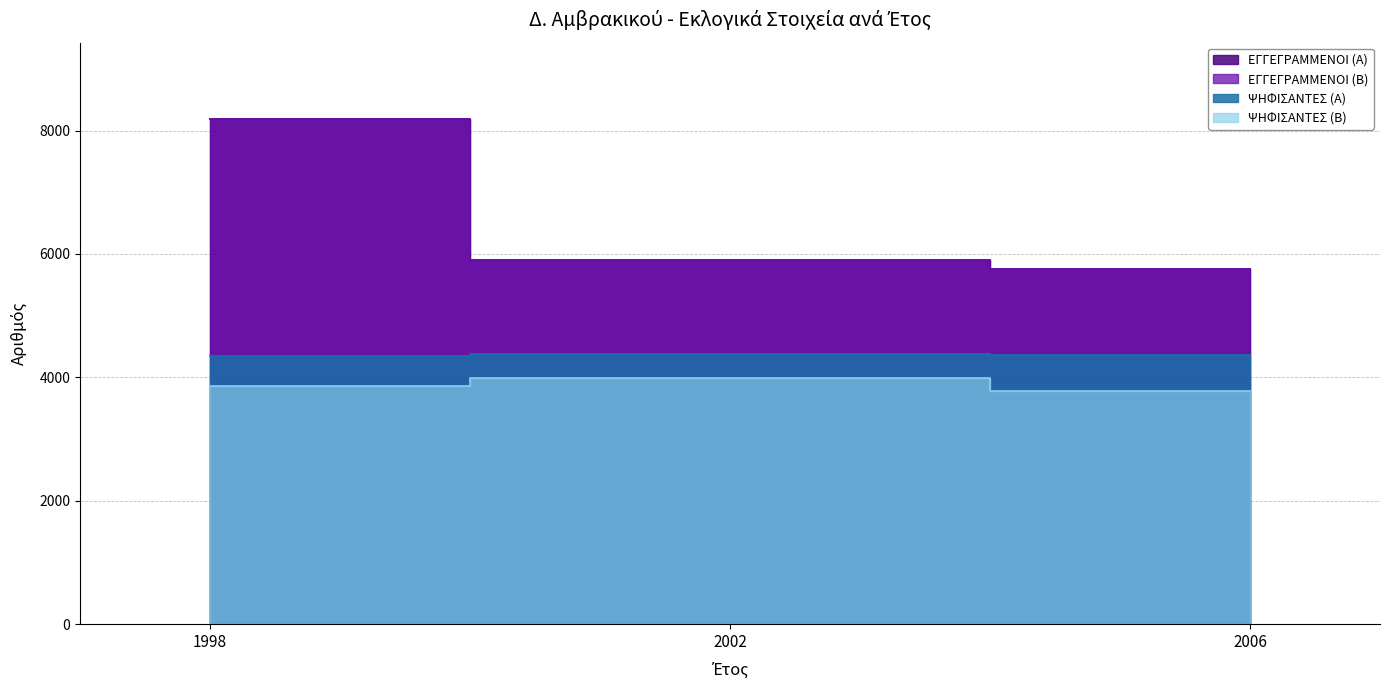

At which label does ΕΓΓΕΓΡΑΜΜΕΝΟΙ (Β) first exceed 5899?

1998